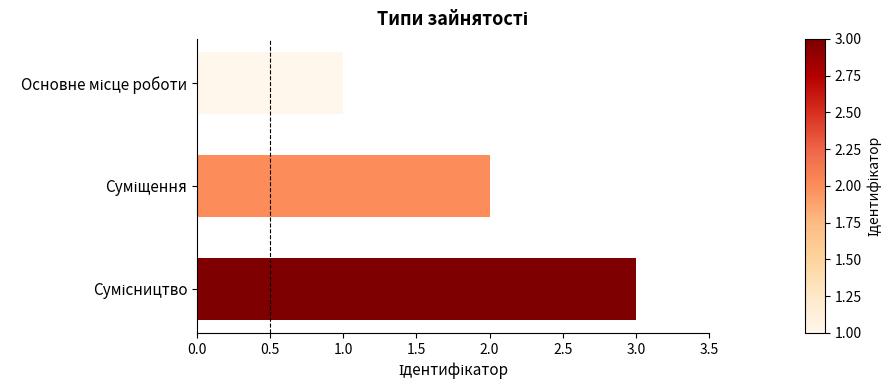

How many values are between 1 and 3?

3